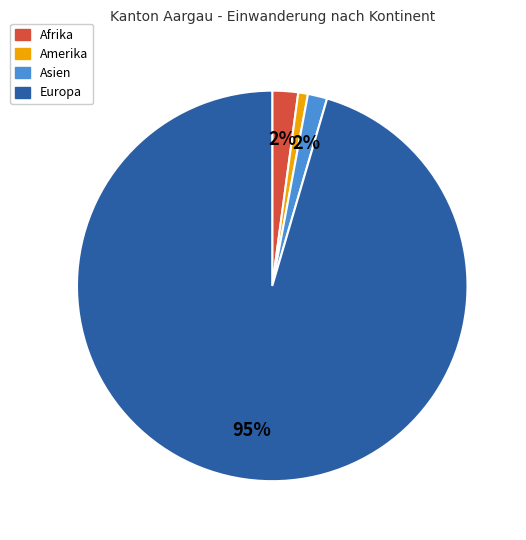

To the nearest percent, what is the average slice percentage?

25%